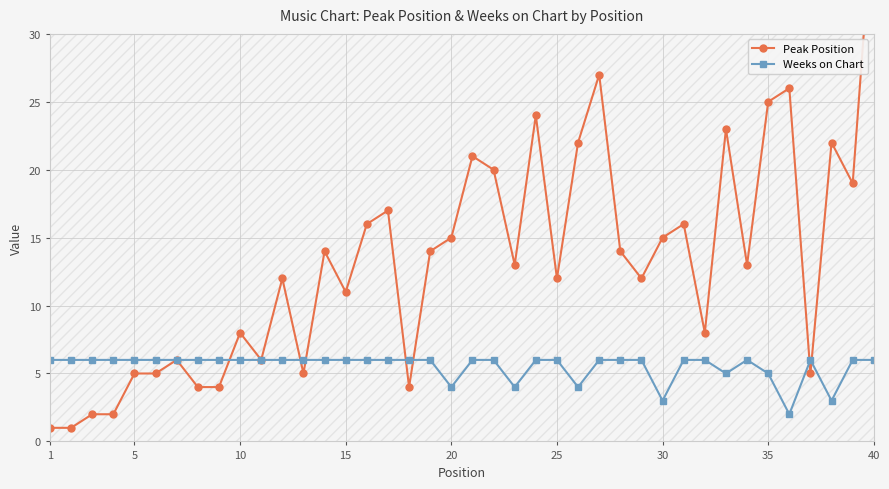

True or false: Weeks on Chart and Peak Position intersect in this chart.

True